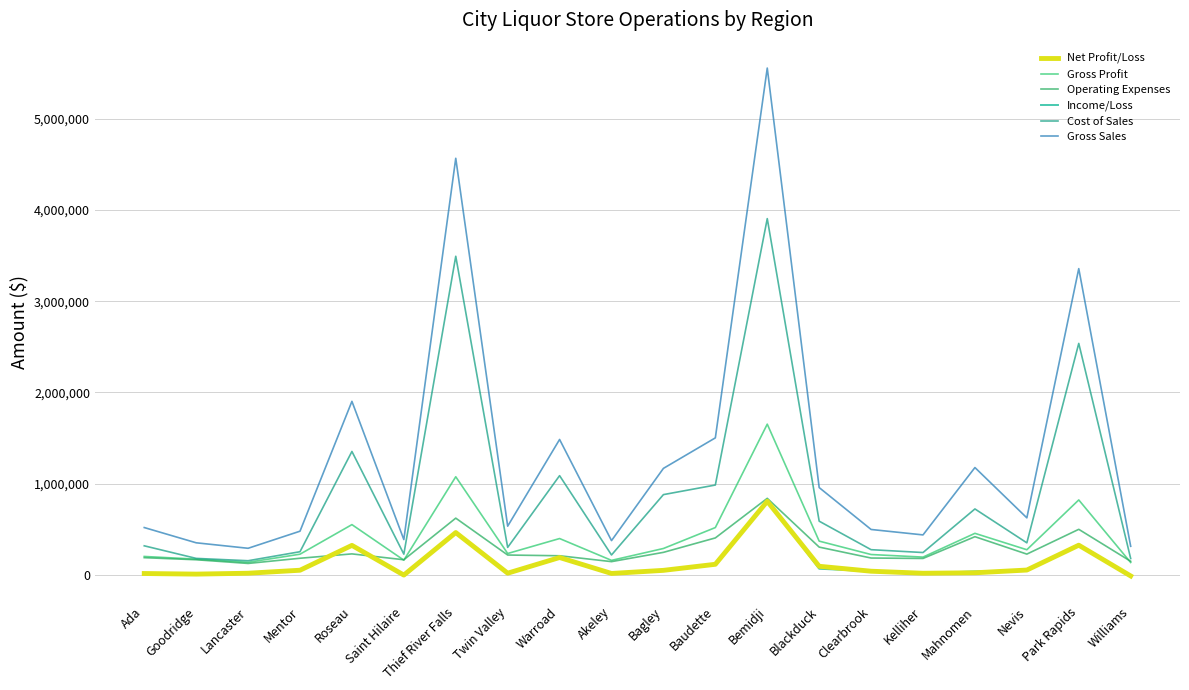

True or false: Net Profit/Loss has a value of 28843 at Twin Valley.

False